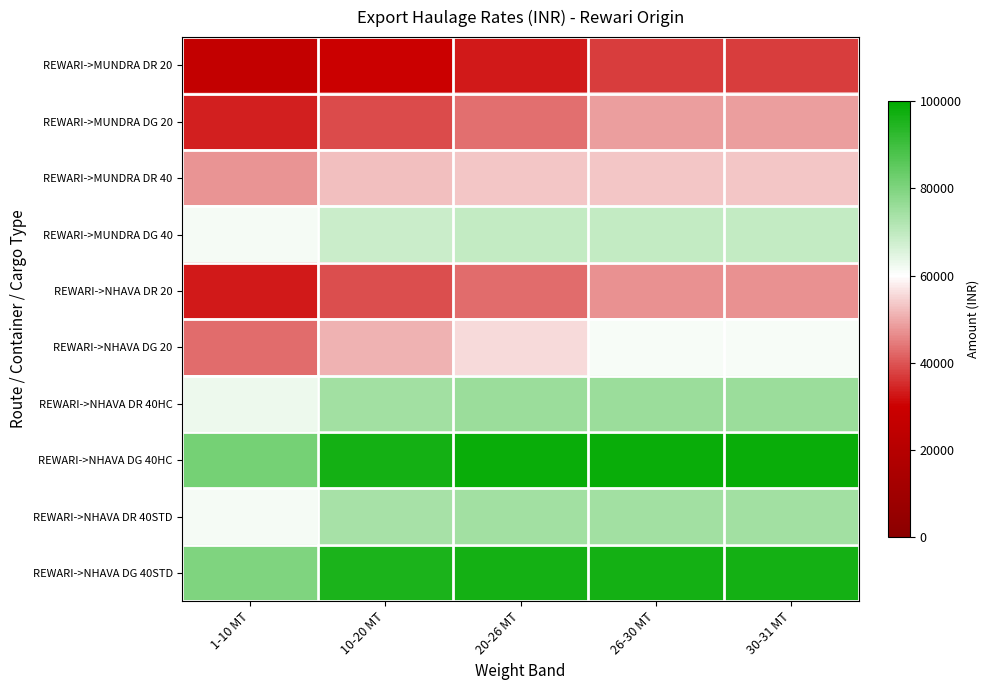

What is the minimum value shown in the chart?

25930